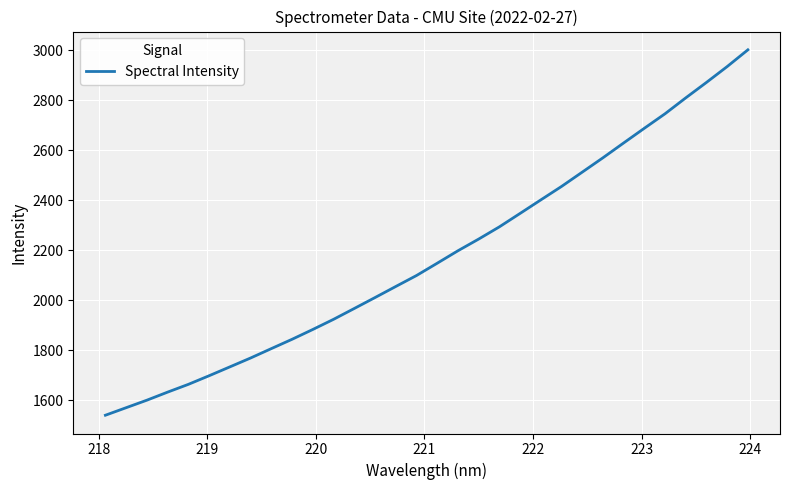

What is the difference between the maximum and minimum values?

1462.5